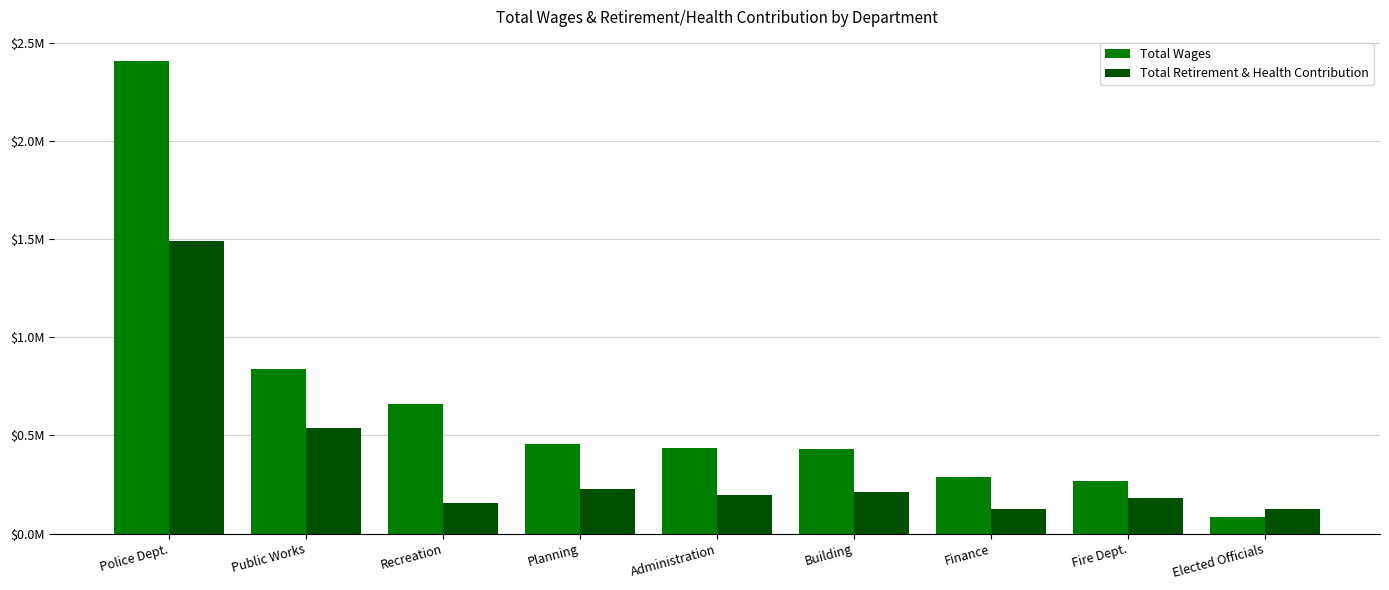

What are all the series names shown in the legend?

Total Wages, Total Retirement & Health Contribution